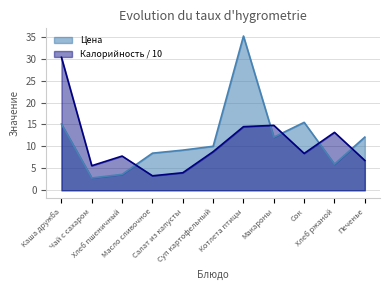

Read the Калорийность value at Хлеб пшеничный.

7.8